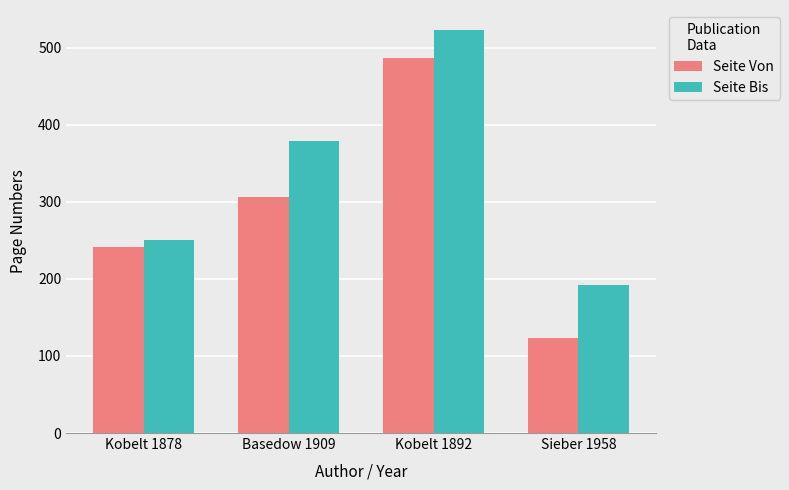

How many data points in Seite Bis are less than 379?

2